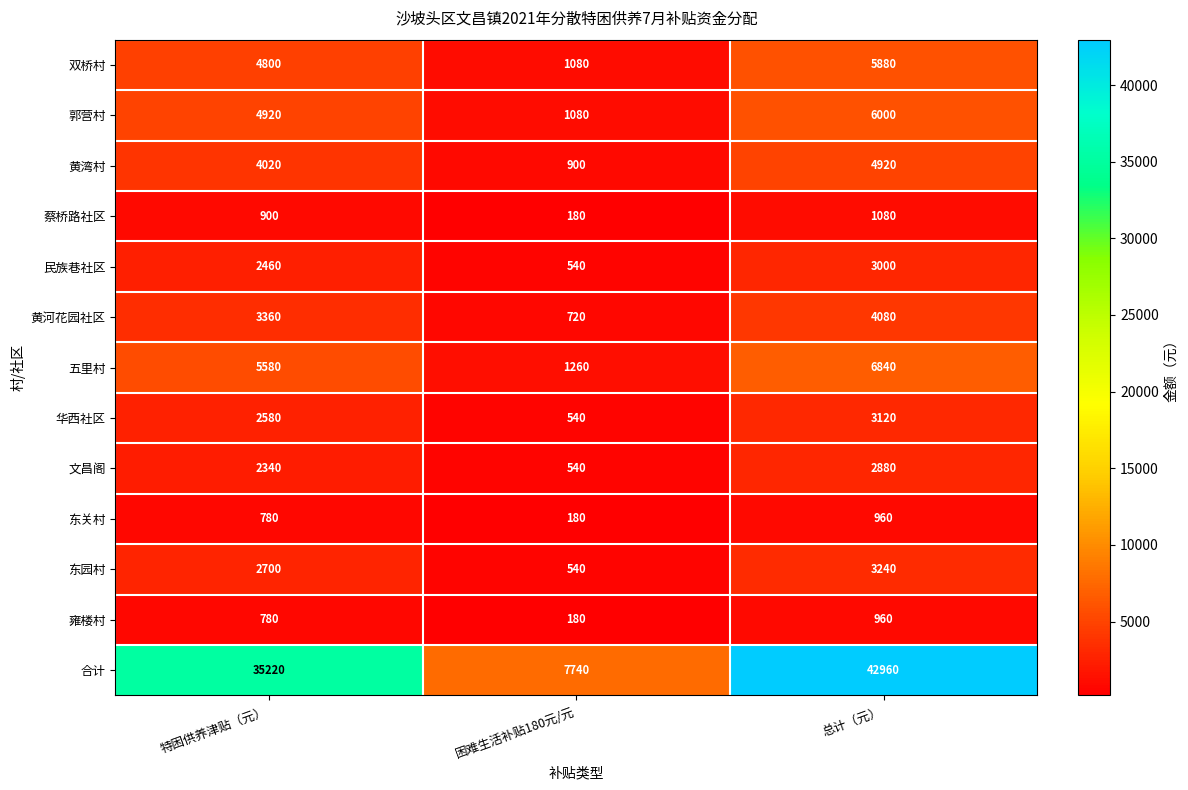

At which label is 蔡桥路社区 closest to 630?

特困供养津贴（元）